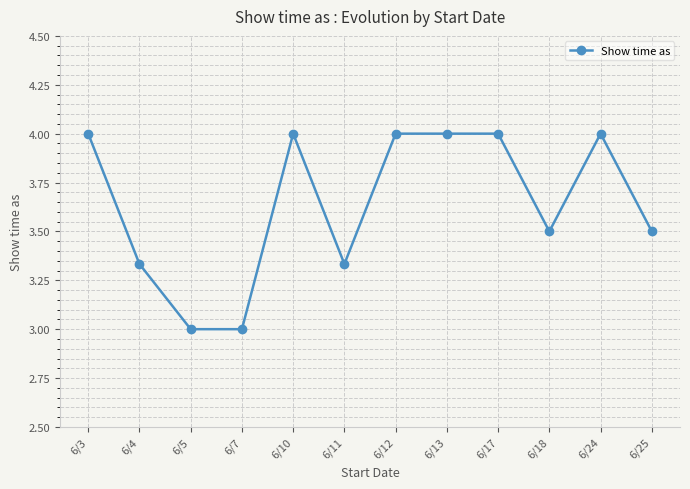

Count the values in the range 3 to 4.

12